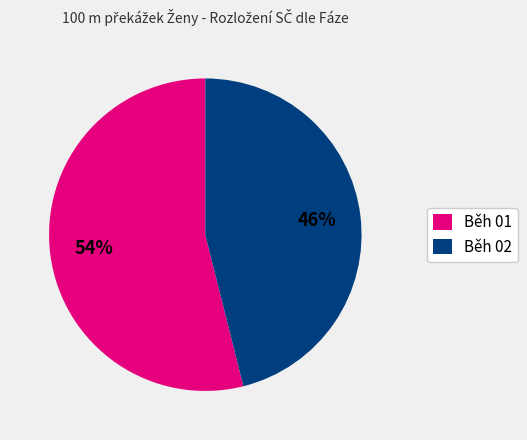

To the nearest percent, what percentage of the pie is Běh 01?

54%